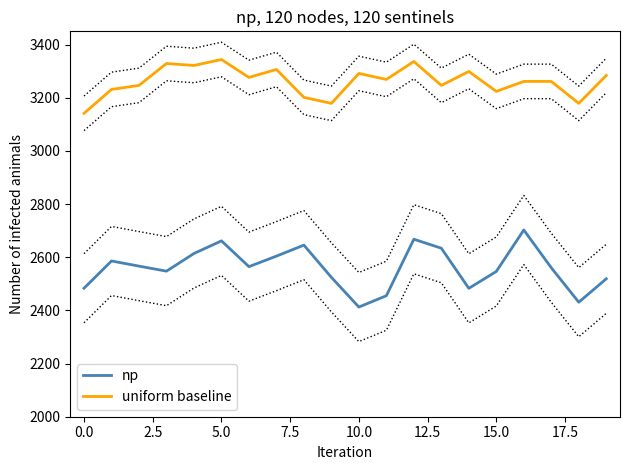

True or false: uniform baseline has a value of 3179.0 at 18.

True